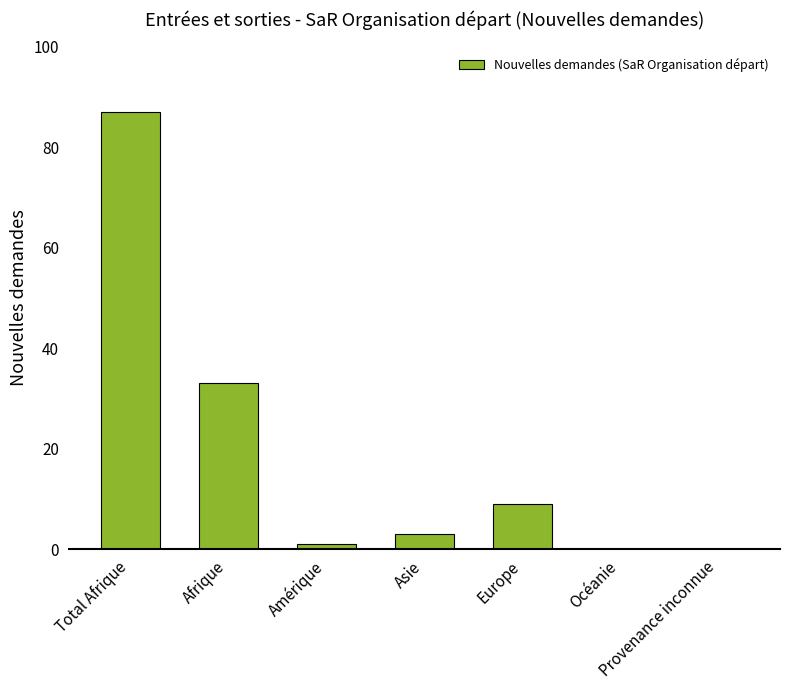

Are the bars horizontal?

No